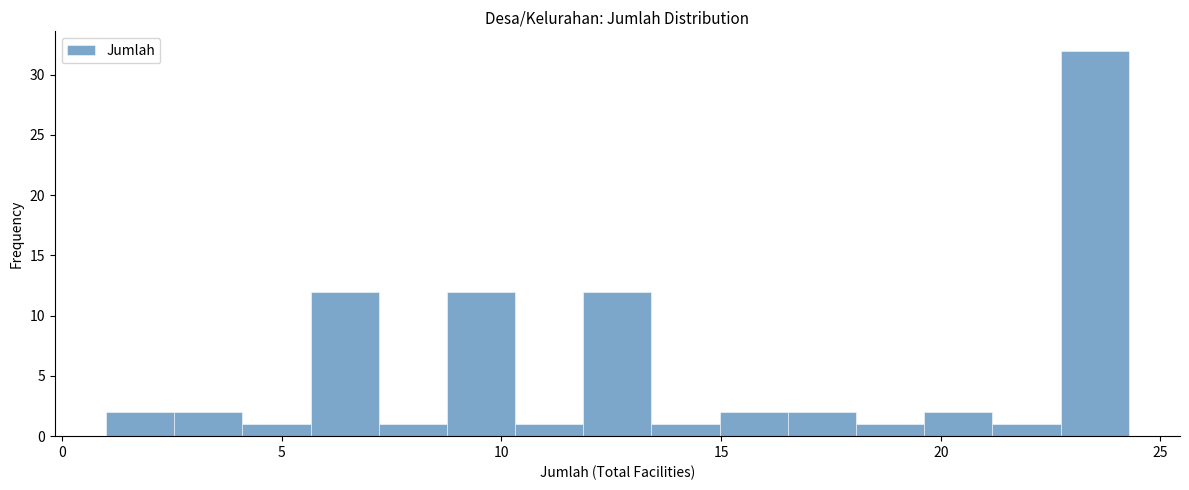

Read against the x-axis, roughly where is the centre of the tallest bar?

23.5